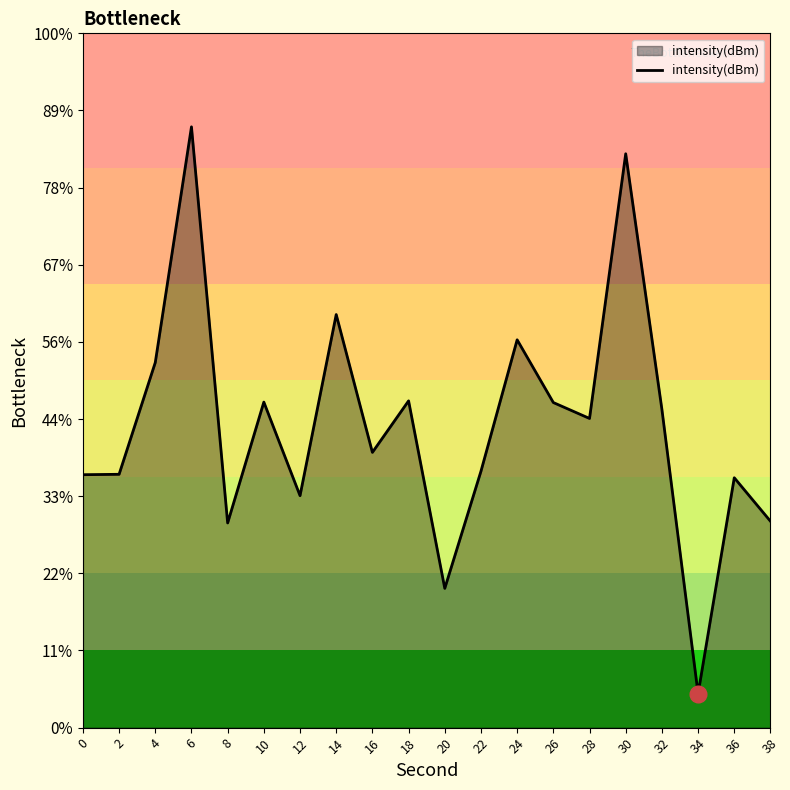

Which label corresponds to the largest value in the chart?

6